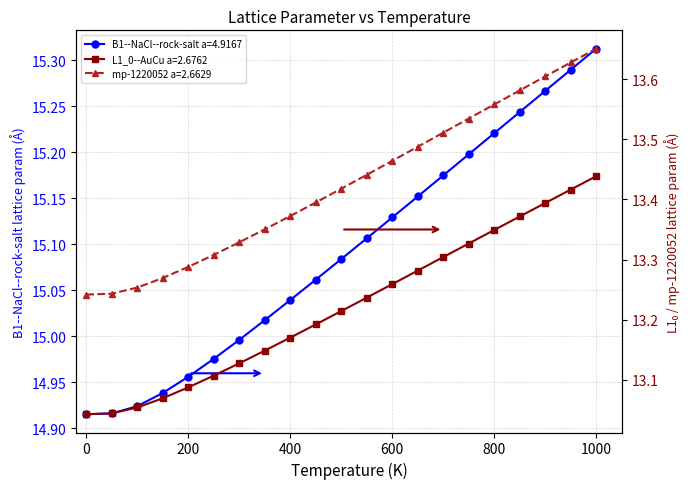

Reading right to left, what are all the values shown in this chart?

B1--NaCl--rock-salt a=4.9167: 15.3	15.3	15.3	15.2	15.2	15.2	15.2	15.2	15.1	15.1	15.1	15.1	15.0	15.0	15.0	15.0	15.0	14.9	14.9	14.9	14.9
L1_0--AuCu a=2.6762: 13.4	13.4	13.4	13.4	13.3	13.3	13.3	13.3	13.3	13.2	13.2	13.2	13.2	13.1	13.1	13.1	13.1	13.1	13.1	13.0	13.0
mp-1220052 a=2.6629: 13.7	13.6	13.6	13.6	13.6	13.5	13.5	13.5	13.5	13.4	13.4	13.4	13.4	13.4	13.3	13.3	13.3	13.3	13.3	13.2	13.2